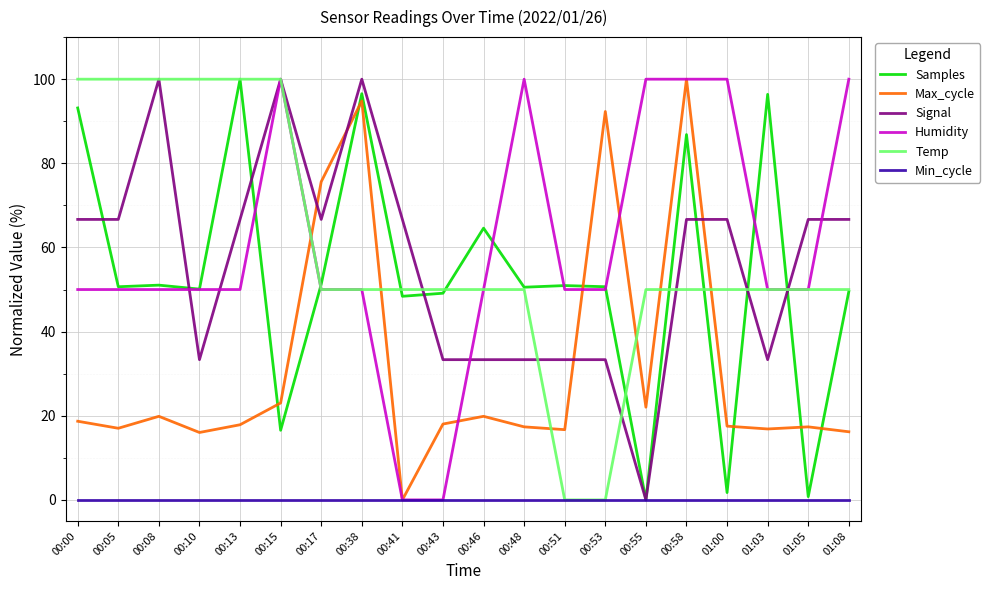

Is the value of Min_cycle at 00:05 greater than the value of Samples at 00:08?

No